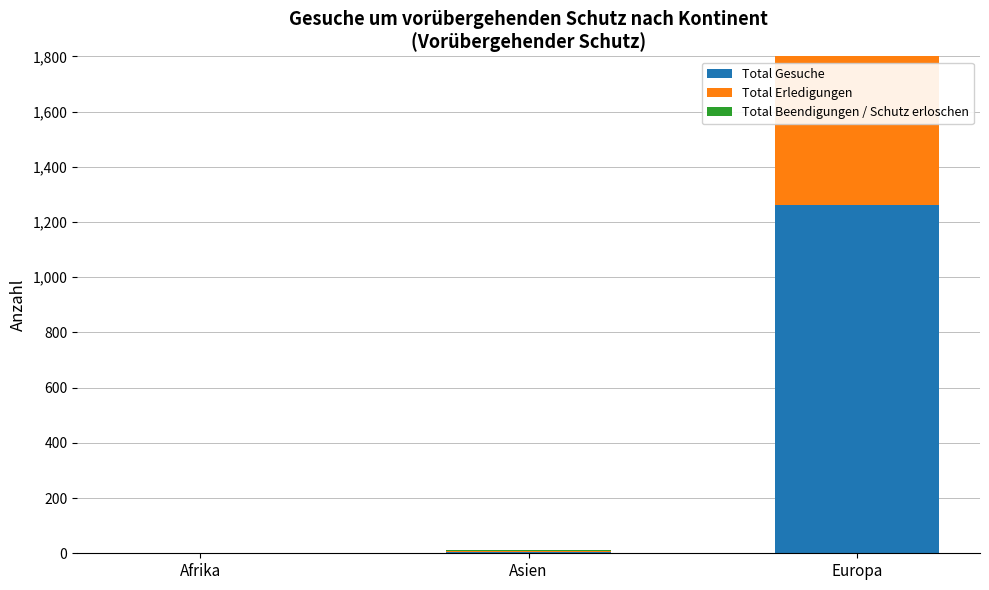

Which series has the largest range (max minus min)?

Total Erledigungen